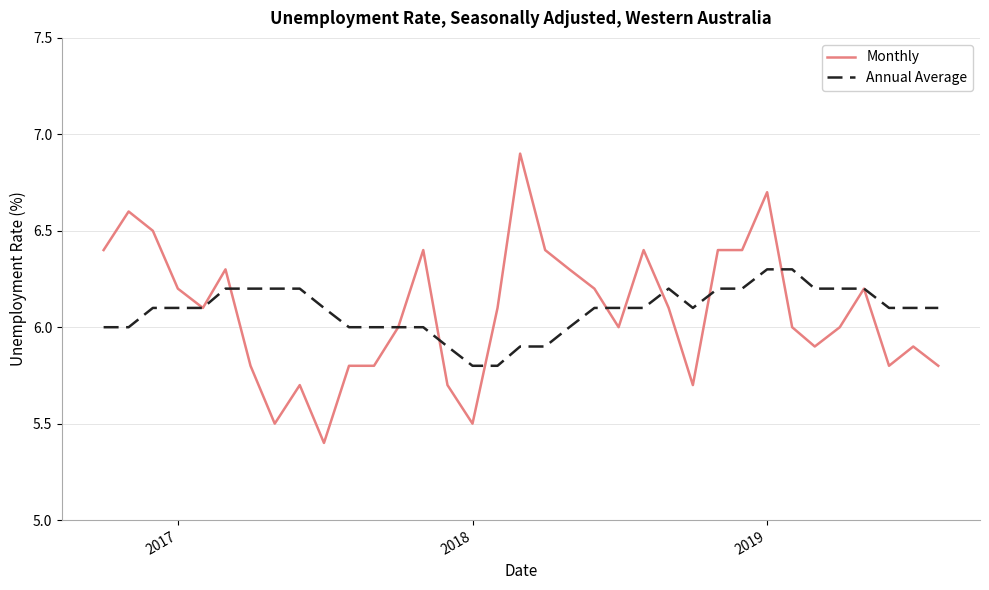

What are all the series names shown in the legend?

Monthly, Annual Average